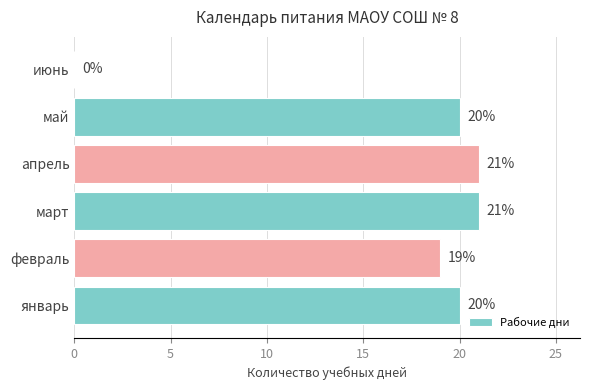

Reading bottom to top, extract all data points from this chart.

январь=20	февраль=19	март=21	апрель=21	май=20	июнь=0